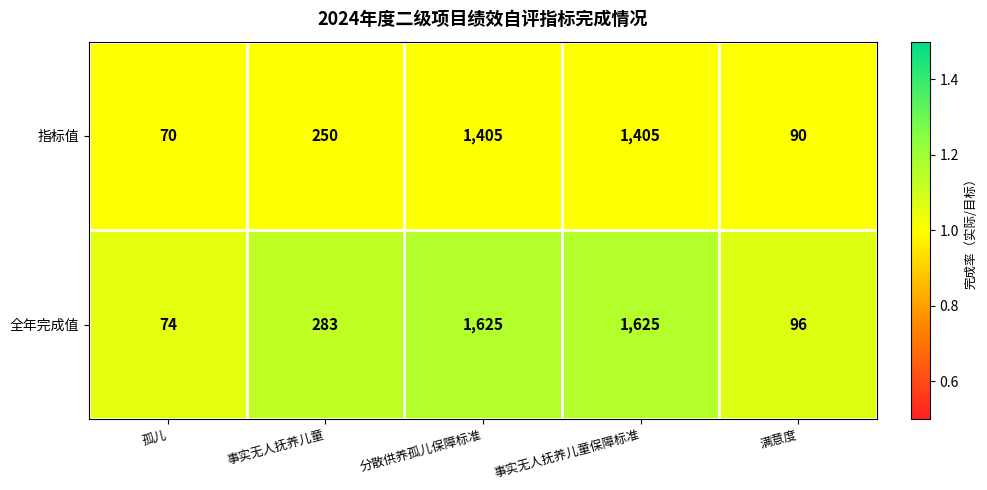

What is the sum of the 指标值 values at 事实无人抚养儿童 and 事实无人抚养儿童保障标准?

1655